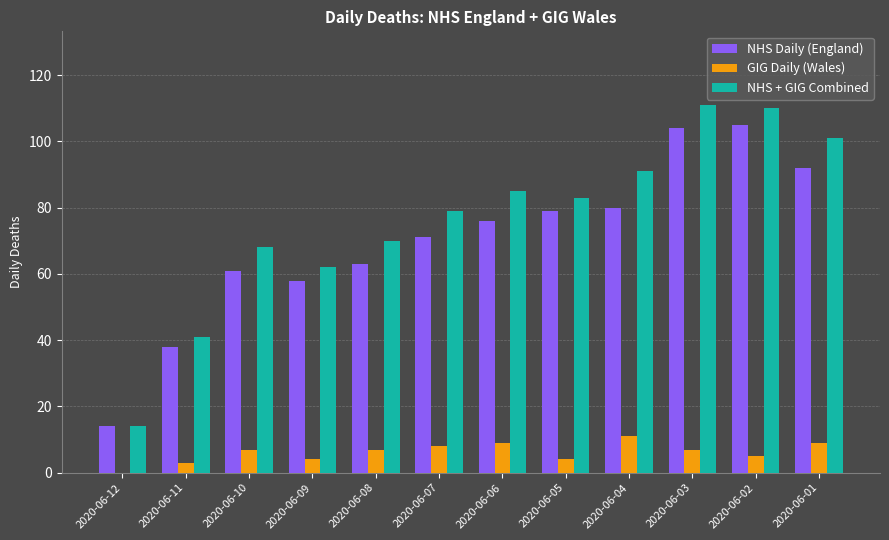

What is the maximum value for NHS Daily (England)?

105